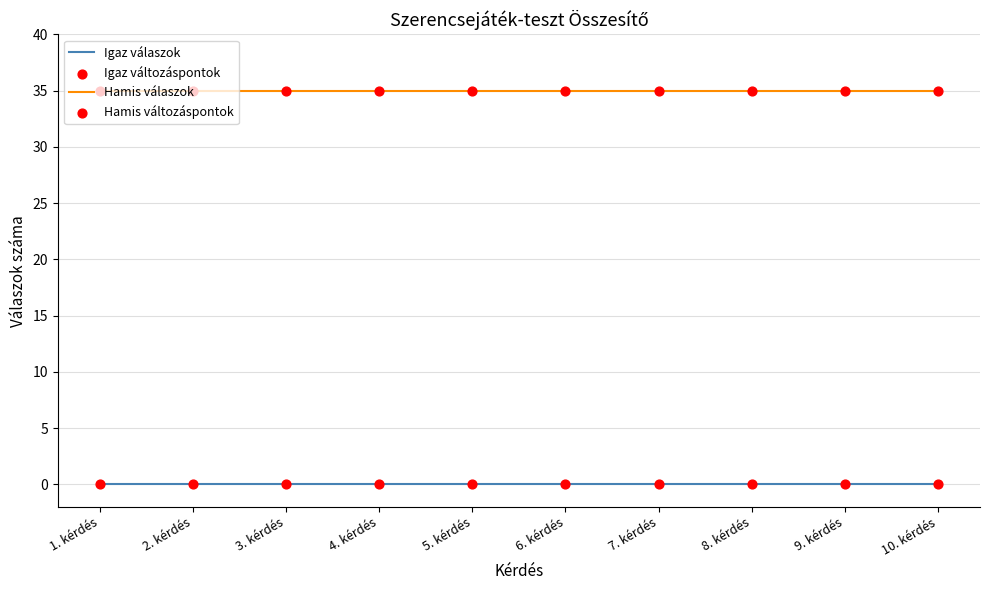

Which series has the largest total across all categories?

Hamis válaszok